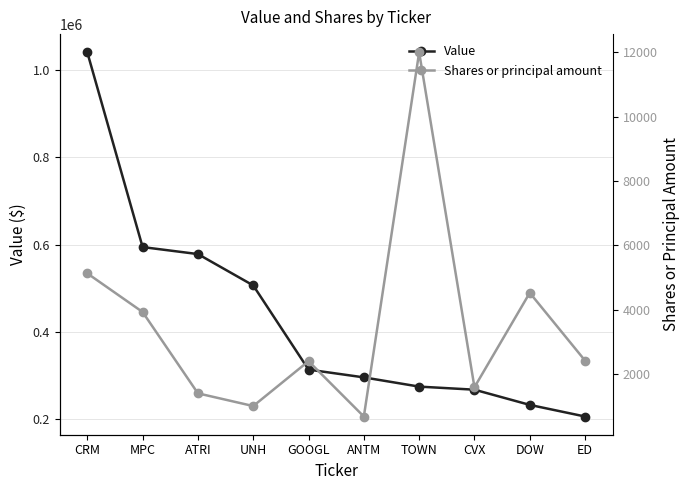

True or false: Value has more than 0 interior local peaks.

False